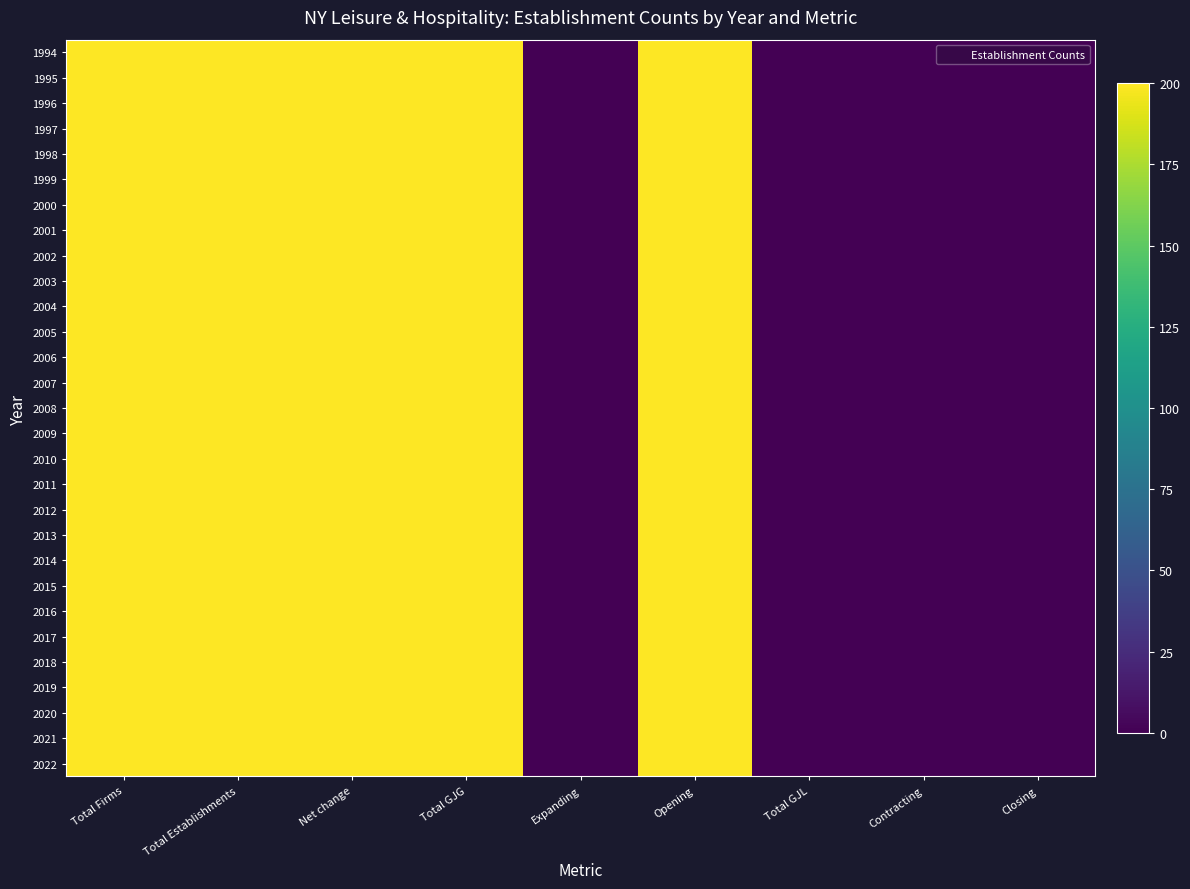

Reading left to right, what are all the values shown in this chart?

1994: Total Firms=200	Total Establishments=200	Net change=200	Total GJG=200	Expanding=0	Opening=200	Total GJL=0	Contracting=0	Closing=0
1995: Total Firms=200	Total Establishments=200	Net change=200	Total GJG=200	Expanding=0	Opening=200	Total GJL=0	Contracting=0	Closing=0
1996: Total Firms=200	Total Establishments=200	Net change=200	Total GJG=200	Expanding=0	Opening=200	Total GJL=0	Contracting=0	Closing=0
1997: Total Firms=200	Total Establishments=200	Net change=200	Total GJG=200	Expanding=0	Opening=200	Total GJL=0	Contracting=0	Closing=0
1998: Total Firms=200	Total Establishments=200	Net change=200	Total GJG=200	Expanding=0	Opening=200	Total GJL=0	Contracting=0	Closing=0
1999: Total Firms=200	Total Establishments=200	Net change=200	Total GJG=200	Expanding=0	Opening=200	Total GJL=0	Contracting=0	Closing=0
2000: Total Firms=200	Total Establishments=200	Net change=200	Total GJG=200	Expanding=0	Opening=200	Total GJL=0	Contracting=0	Closing=0
2001: Total Firms=200	Total Establishments=200	Net change=200	Total GJG=200	Expanding=0	Opening=200	Total GJL=0	Contracting=0	Closing=0
2002: Total Firms=200	Total Establishments=200	Net change=200	Total GJG=200	Expanding=0	Opening=200	Total GJL=0	Contracting=0	Closing=0
2003: Total Firms=200	Total Establishments=200	Net change=200	Total GJG=200	Expanding=0	Opening=200	Total GJL=0	Contracting=0	Closing=0
2004: Total Firms=200	Total Establishments=200	Net change=200	Total GJG=200	Expanding=0	Opening=200	Total GJL=0	Contracting=0	Closing=0
2005: Total Firms=200	Total Establishments=200	Net change=200	Total GJG=200	Expanding=0	Opening=200	Total GJL=0	Contracting=0	Closing=0
2006: Total Firms=200	Total Establishments=200	Net change=200	Total GJG=200	Expanding=0	Opening=200	Total GJL=0	Contracting=0	Closing=0
2007: Total Firms=200	Total Establishments=200	Net change=200	Total GJG=200	Expanding=0	Opening=200	Total GJL=0	Contracting=0	Closing=0
2008: Total Firms=200	Total Establishments=200	Net change=200	Total GJG=200	Expanding=0	Opening=200	Total GJL=0	Contracting=0	Closing=0
2009: Total Firms=200	Total Establishments=200	Net change=200	Total GJG=200	Expanding=0	Opening=200	Total GJL=0	Contracting=0	Closing=0
2010: Total Firms=200	Total Establishments=200	Net change=200	Total GJG=200	Expanding=0	Opening=200	Total GJL=0	Contracting=0	Closing=0
2011: Total Firms=200	Total Establishments=200	Net change=200	Total GJG=200	Expanding=0	Opening=200	Total GJL=0	Contracting=0	Closing=0
2012: Total Firms=200	Total Establishments=200	Net change=200	Total GJG=200	Expanding=0	Opening=200	Total GJL=0	Contracting=0	Closing=0
2013: Total Firms=200	Total Establishments=200	Net change=200	Total GJG=200	Expanding=0	Opening=200	Total GJL=0	Contracting=0	Closing=0
2014: Total Firms=200	Total Establishments=200	Net change=200	Total GJG=200	Expanding=0	Opening=200	Total GJL=0	Contracting=0	Closing=0
2015: Total Firms=200	Total Establishments=200	Net change=200	Total GJG=200	Expanding=0	Opening=200	Total GJL=0	Contracting=0	Closing=0
2016: Total Firms=200	Total Establishments=200	Net change=200	Total GJG=200	Expanding=0	Opening=200	Total GJL=0	Contracting=0	Closing=0
2017: Total Firms=200	Total Establishments=200	Net change=200	Total GJG=200	Expanding=0	Opening=200	Total GJL=0	Contracting=0	Closing=0
2018: Total Firms=200	Total Establishments=200	Net change=200	Total GJG=200	Expanding=0	Opening=200	Total GJL=0	Contracting=0	Closing=0
2019: Total Firms=200	Total Establishments=200	Net change=200	Total GJG=200	Expanding=0	Opening=200	Total GJL=0	Contracting=0	Closing=0
2020: Total Firms=200	Total Establishments=200	Net change=200	Total GJG=200	Expanding=0	Opening=200	Total GJL=0	Contracting=0	Closing=0
2021: Total Firms=200	Total Establishments=200	Net change=200	Total GJG=200	Expanding=0	Opening=200	Total GJL=0	Contracting=0	Closing=0
2022: Total Firms=200	Total Establishments=200	Net change=200	Total GJG=200	Expanding=0	Opening=200	Total GJL=0	Contracting=0	Closing=0